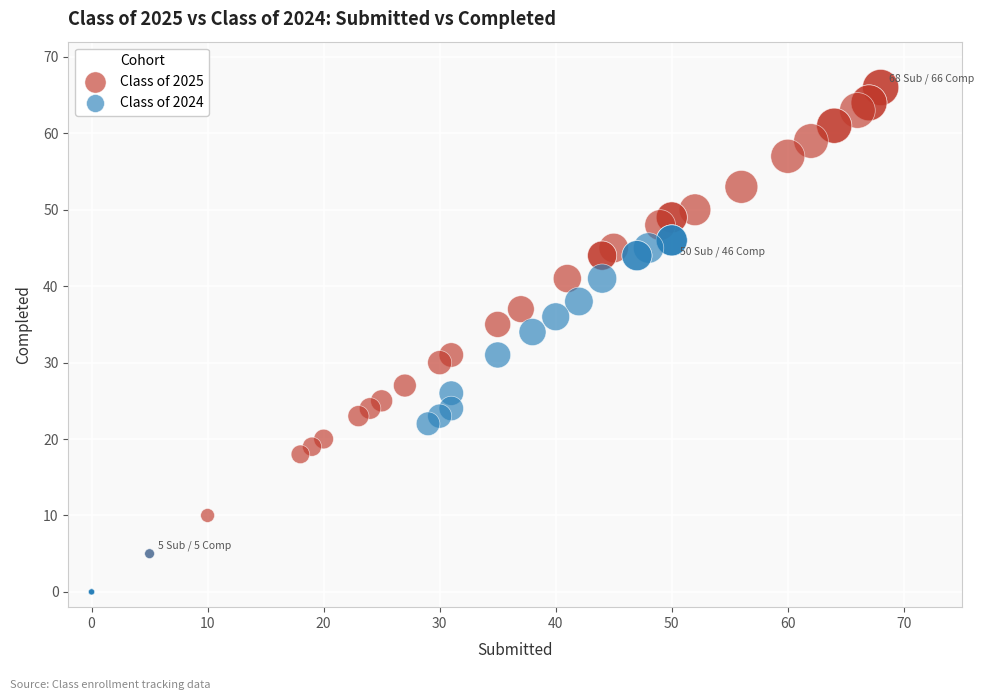

Which series reaches the minimum Y coordinate?

Class of 2024